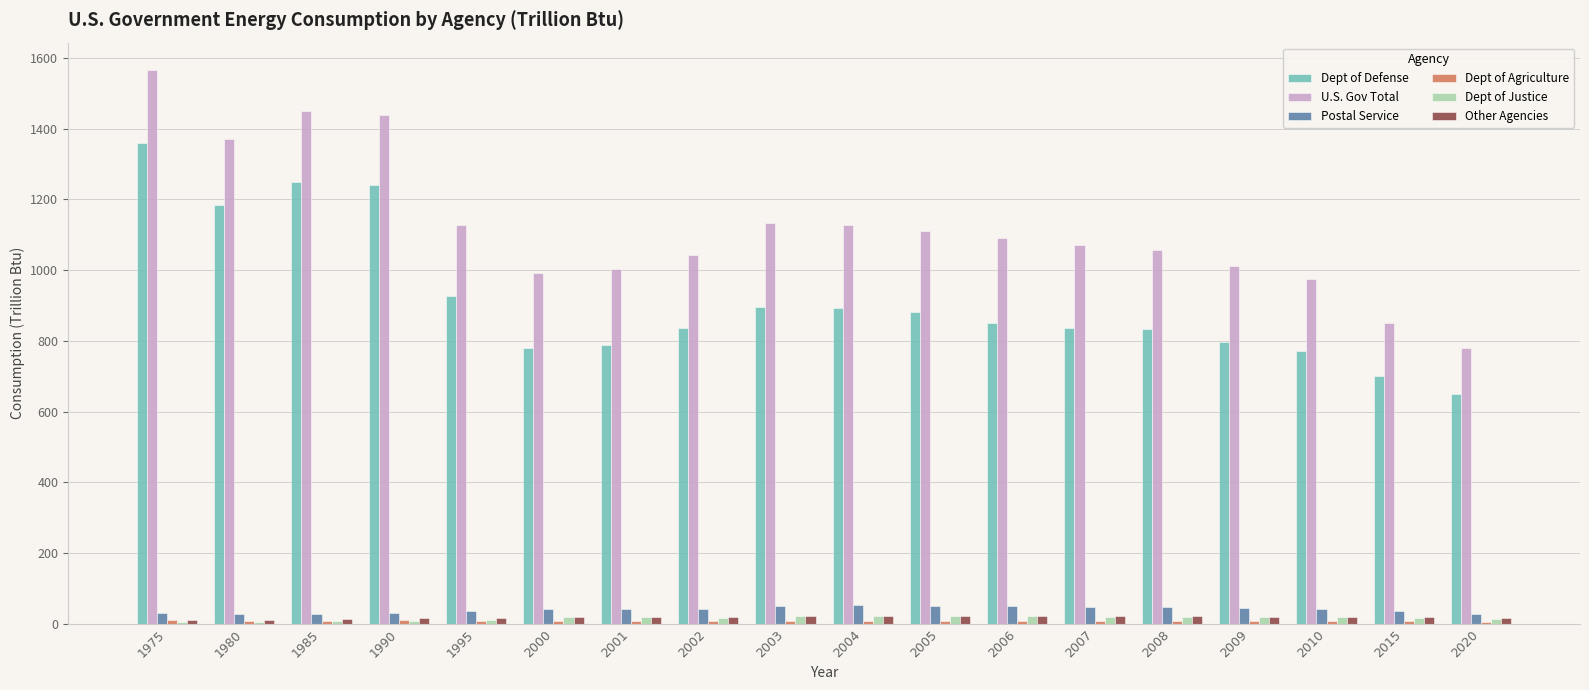

At which label does Other Agencies first exceed 20?

2000